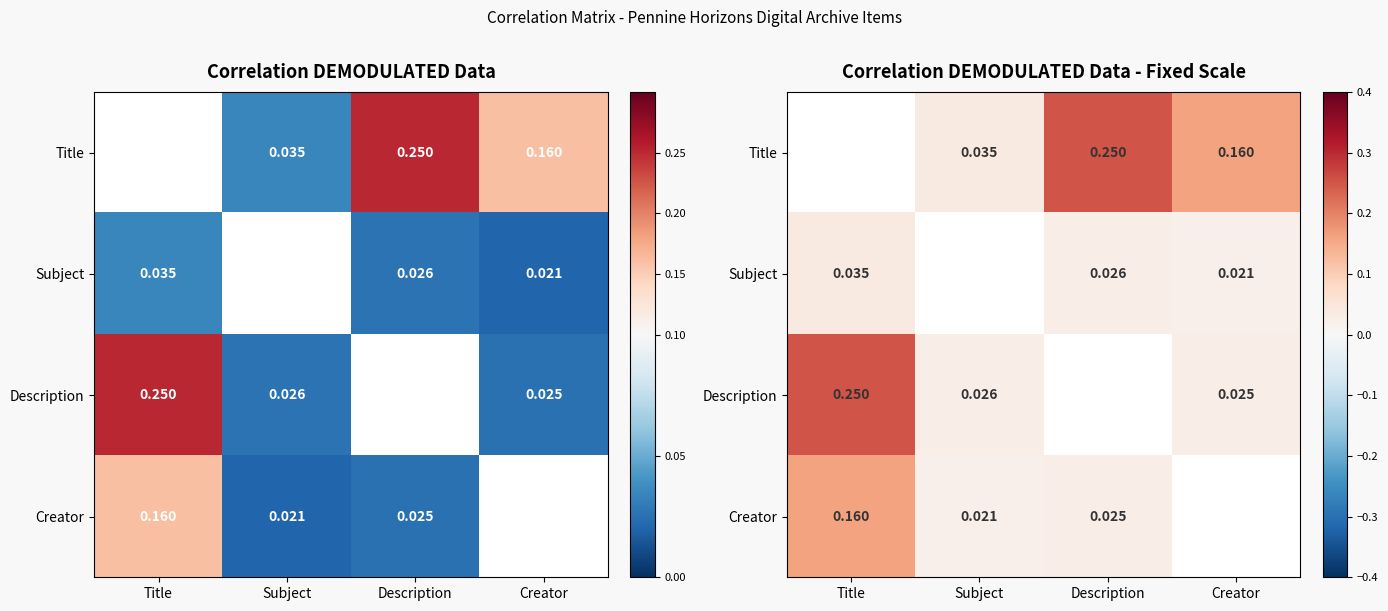

True or false: Description has a value of 0.0 at Creator.

True